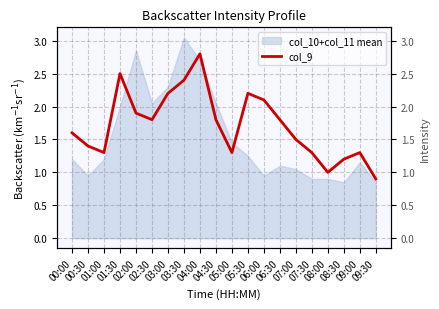

List the labels in order of value, largest first.

04:00, 01:30, 03:30, 03:00, 05:30, 06:00, 02:00, 02:30, 04:30, 06:30, 00:00, 07:00, 00:30, 01:00, 05:00, 07:30, 09:00, 08:30, 08:00, 09:30